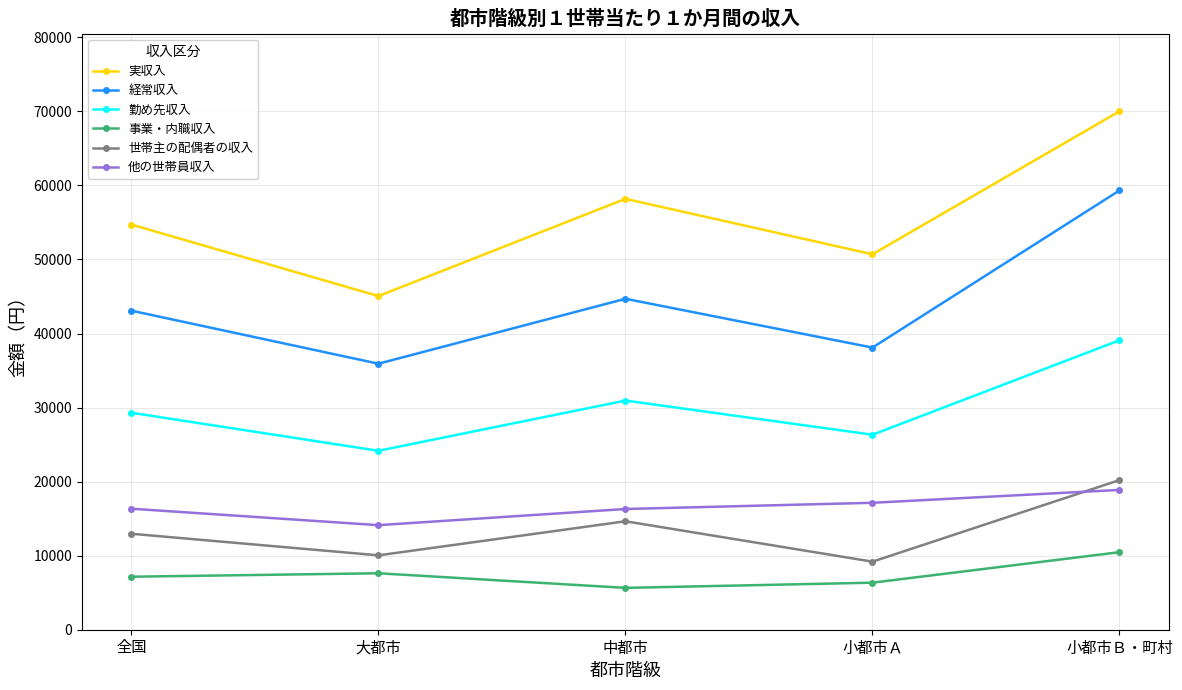

True or false: 勤め先収入 and 事業・内職収入 cross at least once.

False